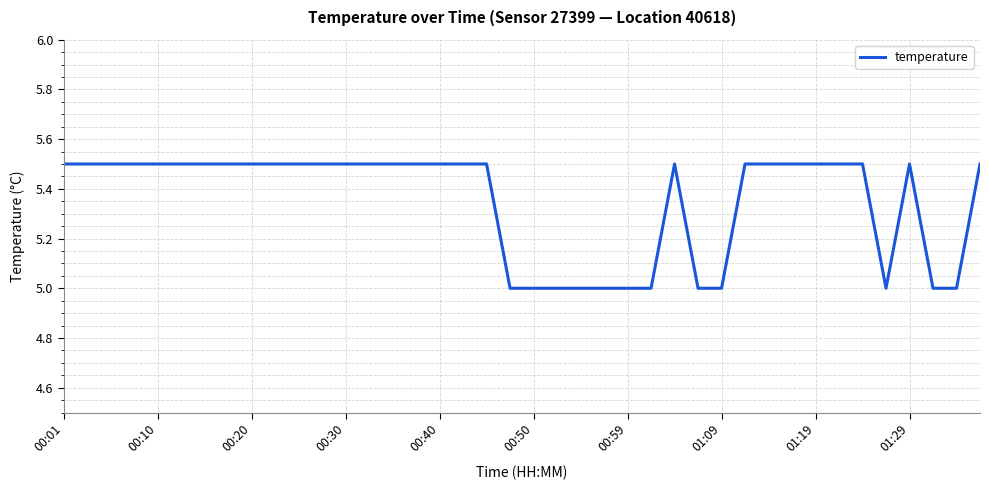

True or false: there are more than 0 points higher than both neighbors.

True